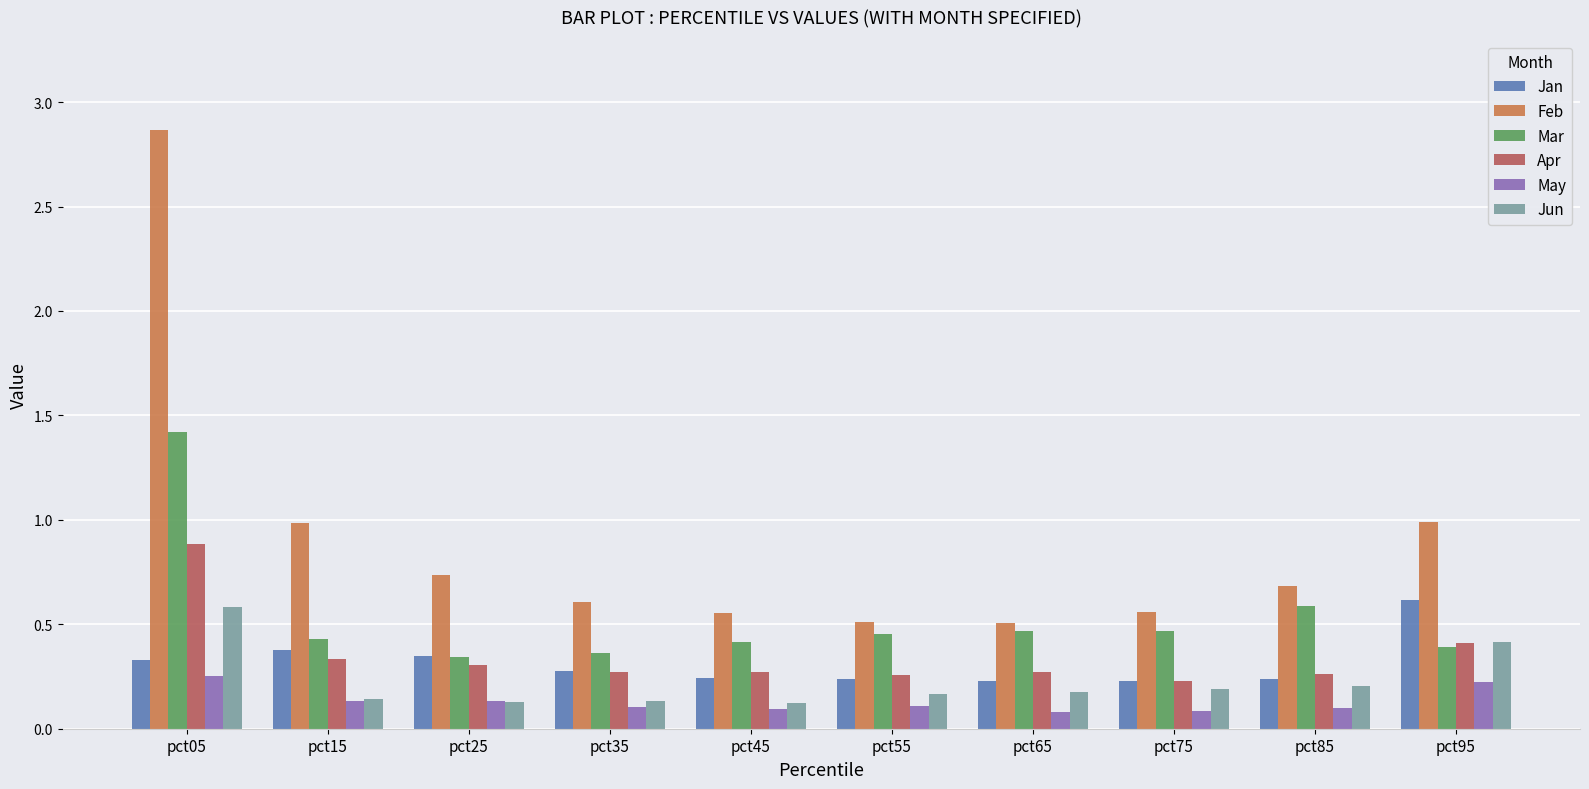

Which series changed the most between pct55 and pct85?

Feb